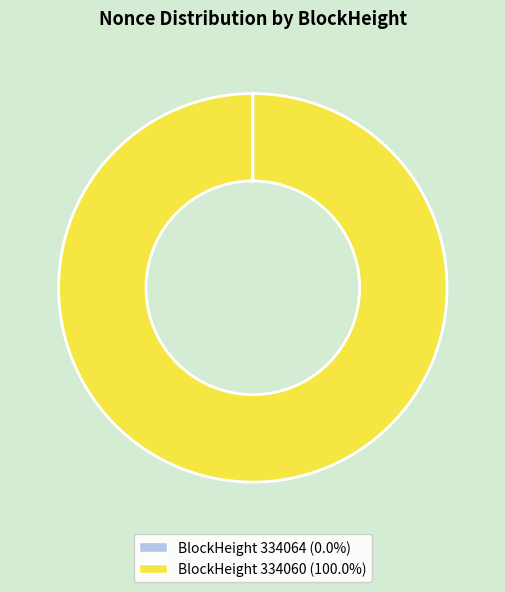

Is there any slice that represents more than half of the pie?

Yes